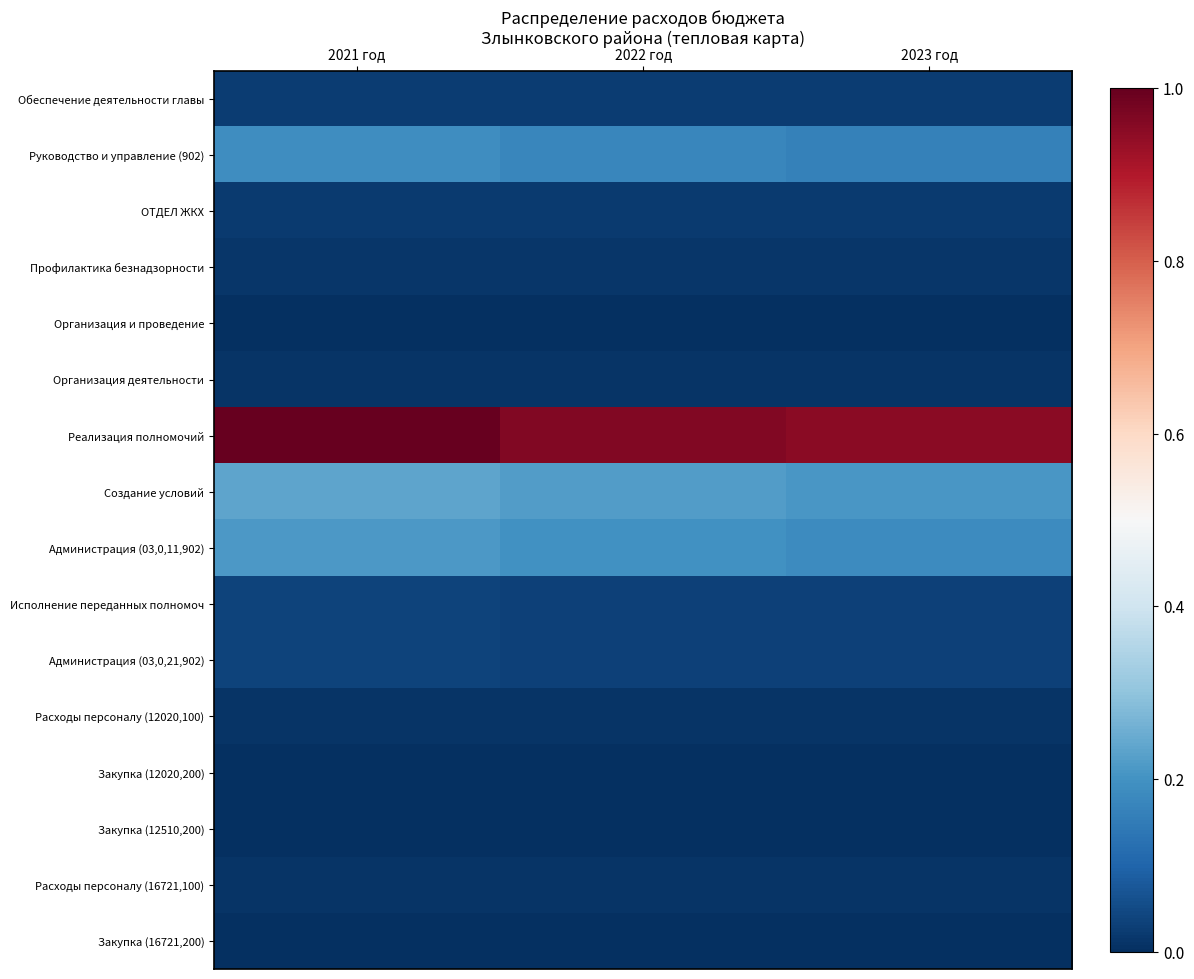

Which series has the widest spread of values?

Реализация полномочий